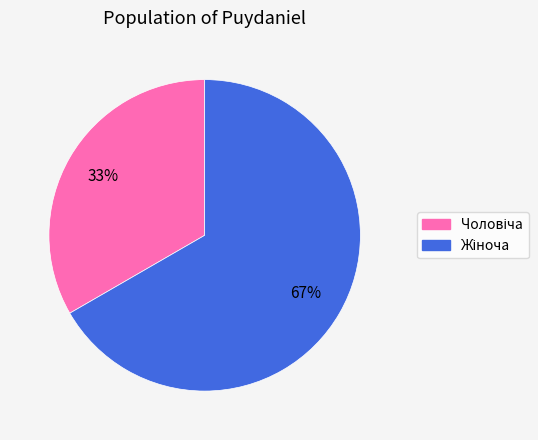

How many slices are in this pie chart?

2